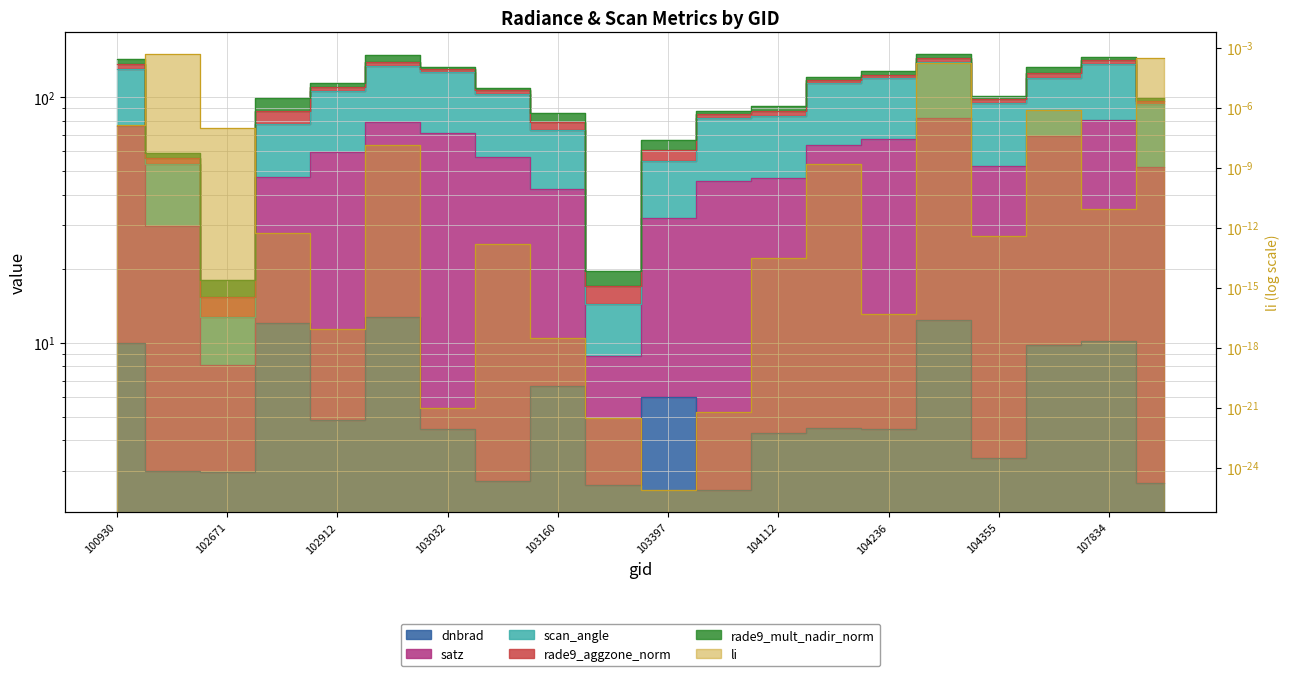

Is the value of scan_angle at 103397 greater than the value of dnbrad at 103397?

Yes